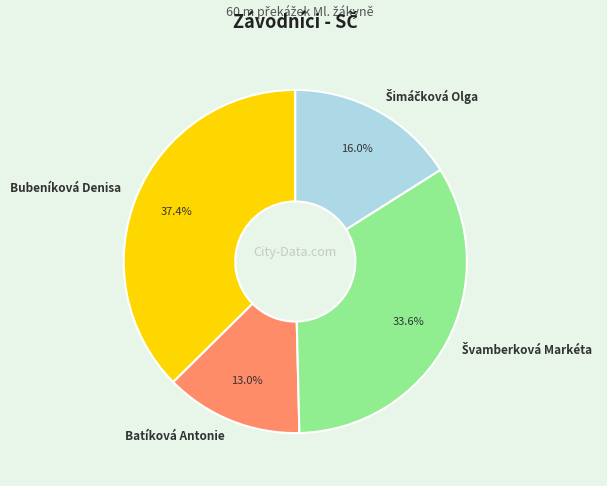

Which category has the smallest portion of the pie?

Batíková Antonie